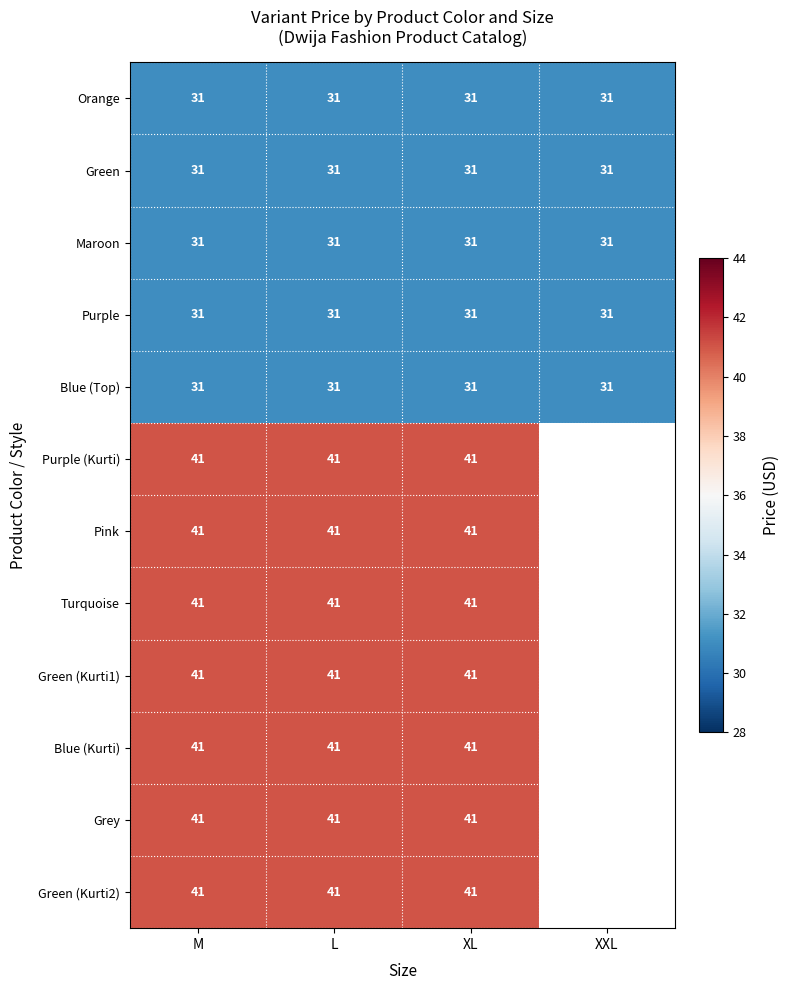

What is the lowest value of the Green series?

31